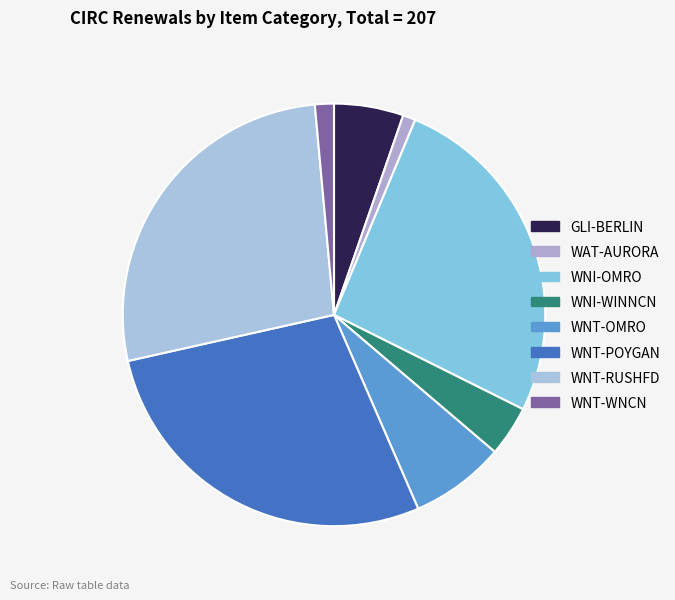

Does any single category account for the majority?

No